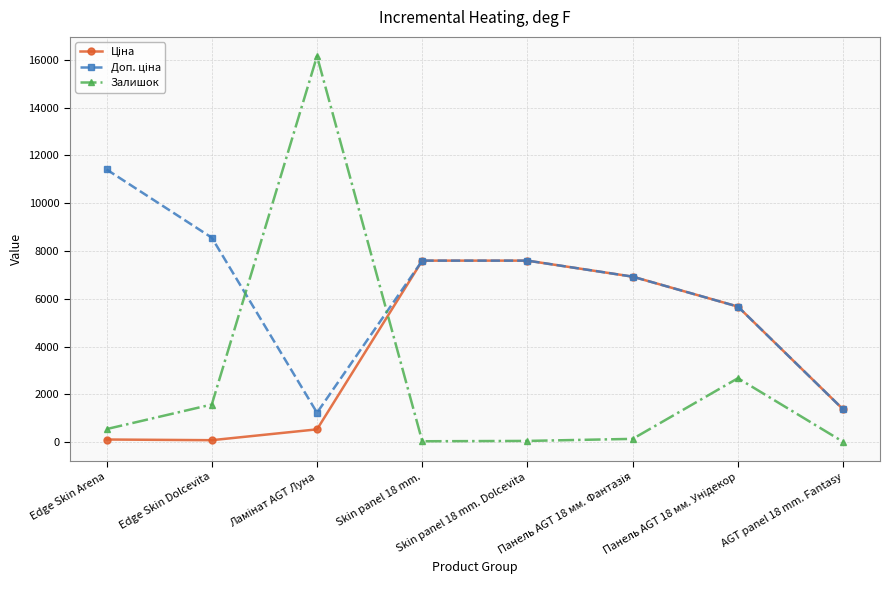

Which series has the largest range (max minus min)?

Залишок